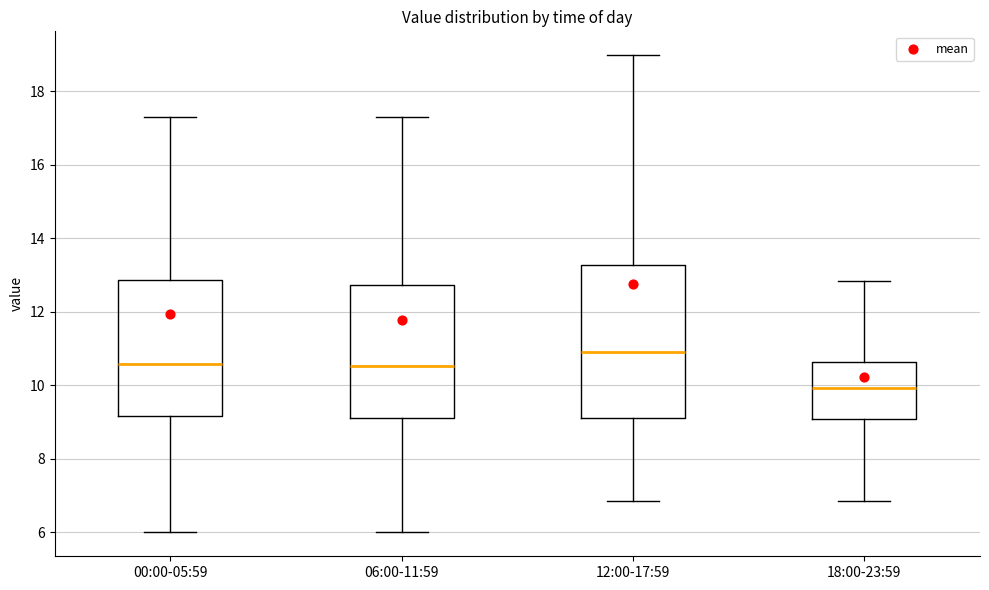

Where does the median line of the box for 18:00-23:59 sit on the y-axis? The values are not printed on the chart, so give them approximately, as read against the axis.

10.0